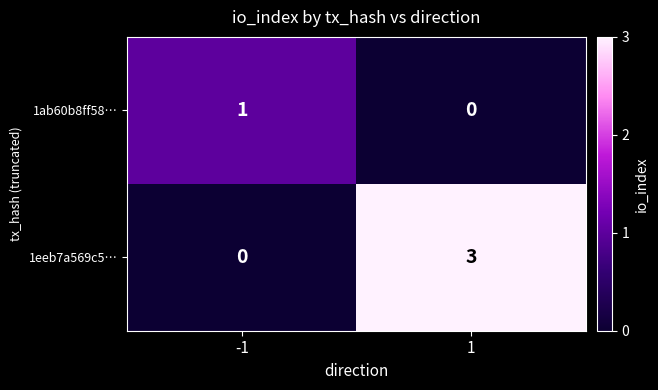

What is the greatest value displayed?

3